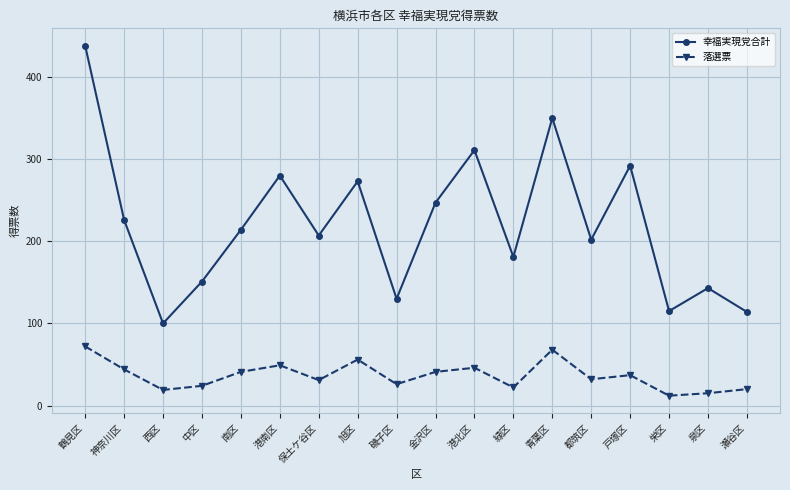

At 中区, list the series in order from largest to smallest.

幸福実現党合計, 落選票